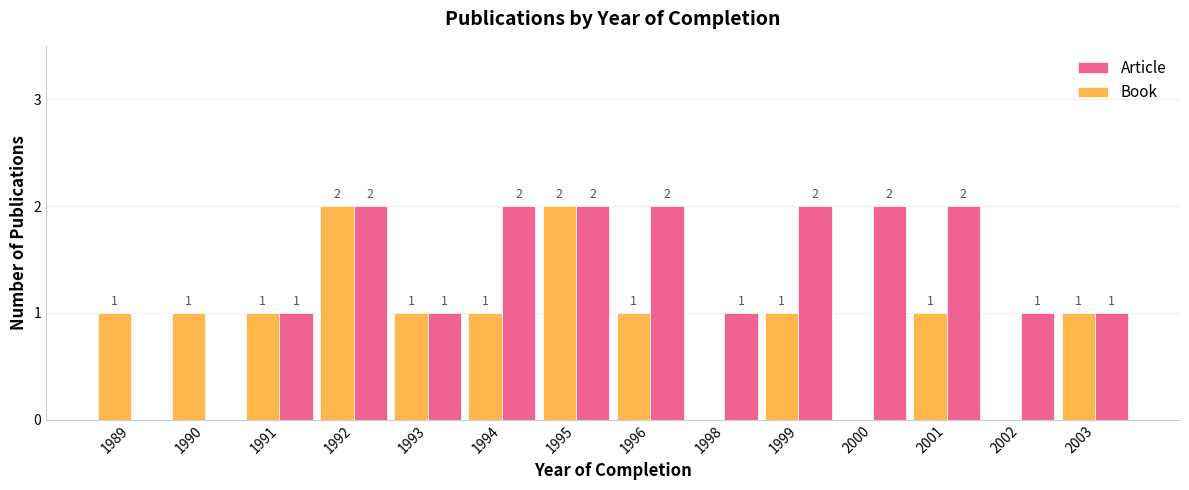

What is the sum of the Book values at 2002 and 1989?

1